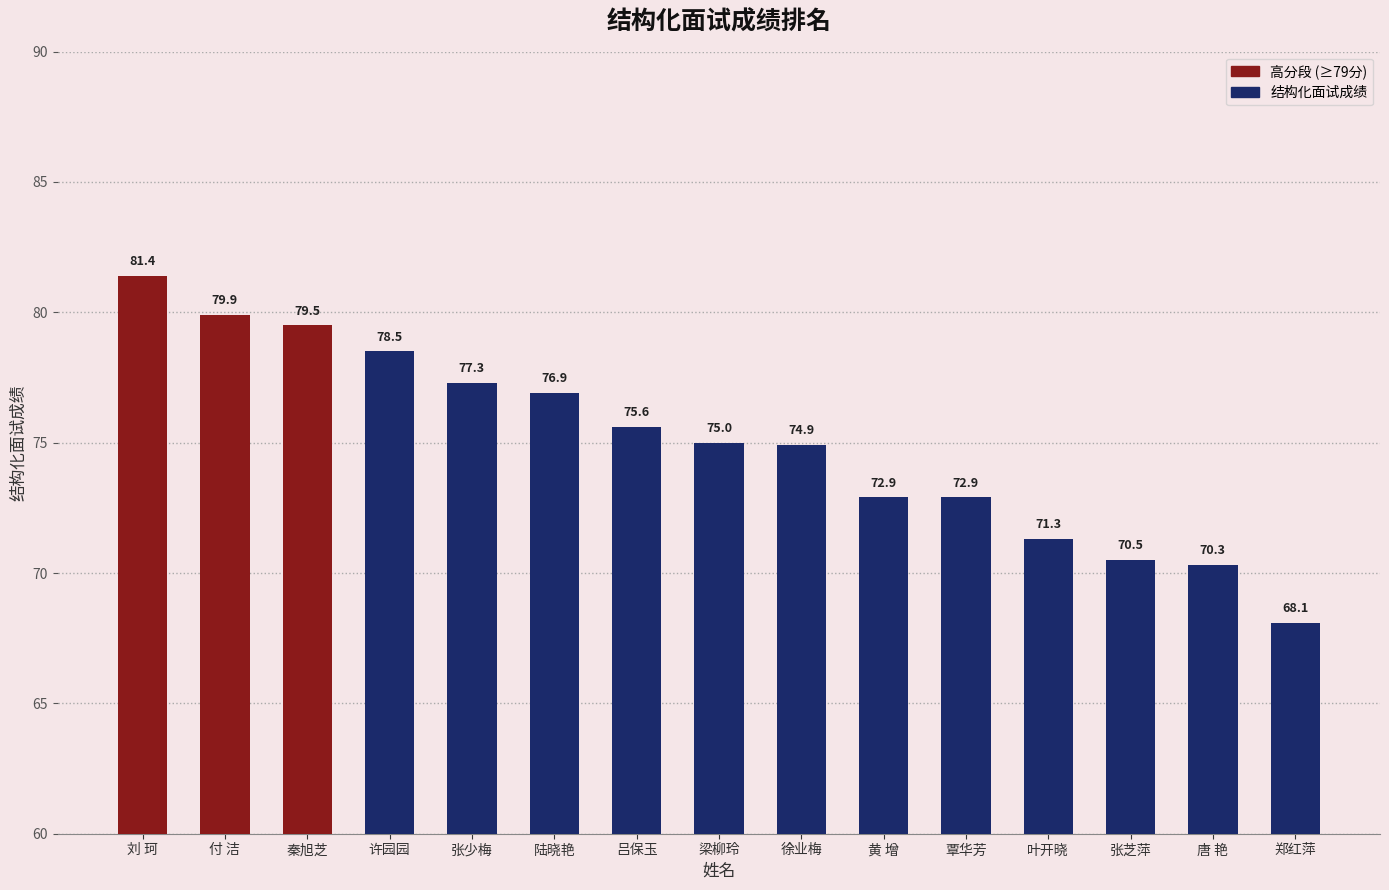

What is the change in value from 徐业梅 to 唐 艳?

-4.6